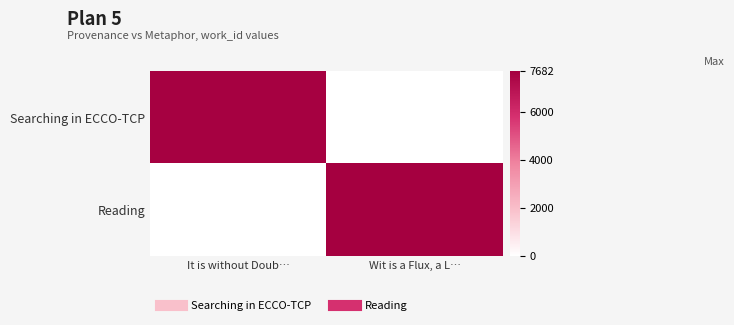

Rank the series at It is without Doub… from highest to lowest value.

Searching in ECCO-TCP, Reading